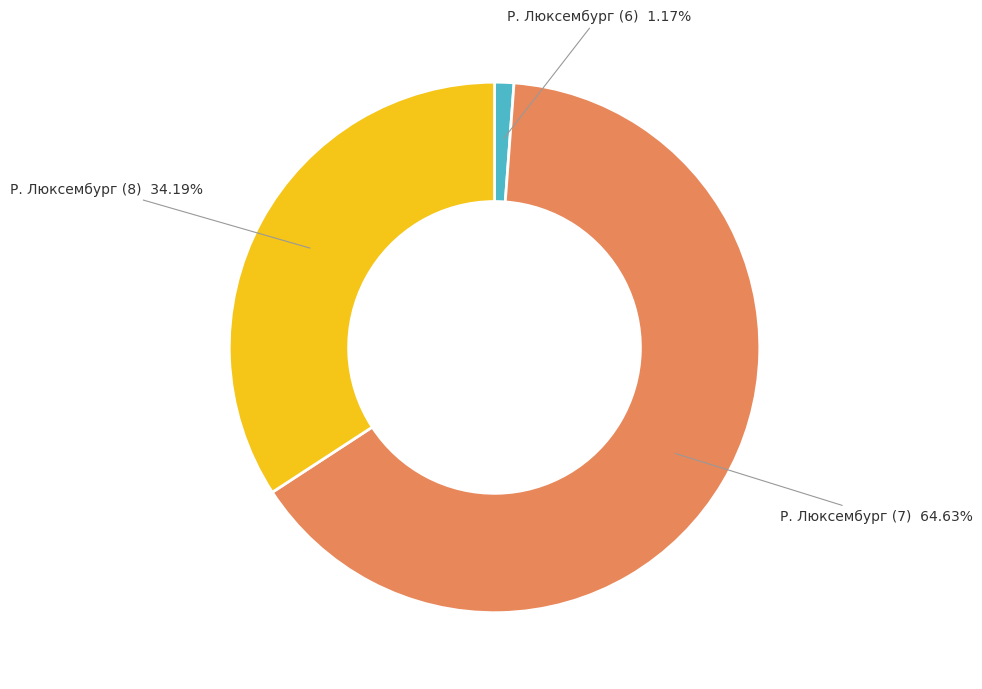

What is the largest slice in the pie chart?

Р. Люксембург (7)